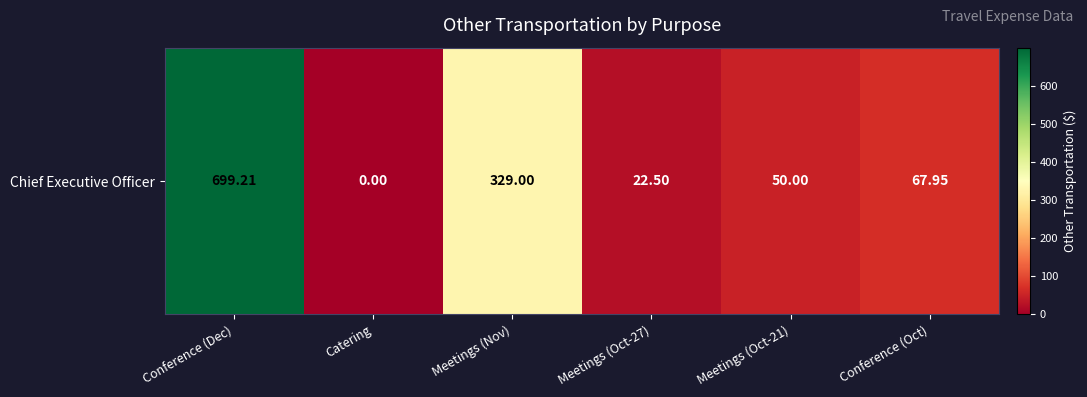

Reading left to right, list all the values displayed in this chart.

699.2	0.0	329.0	22.5	50.0	68.0